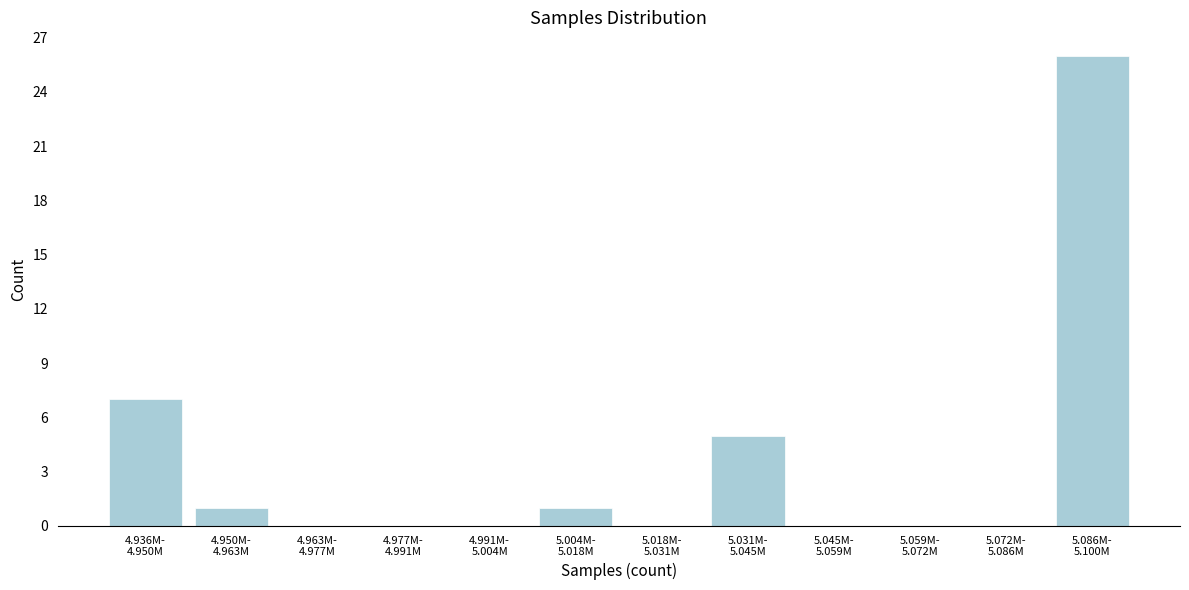

What is the sum of all values?

40